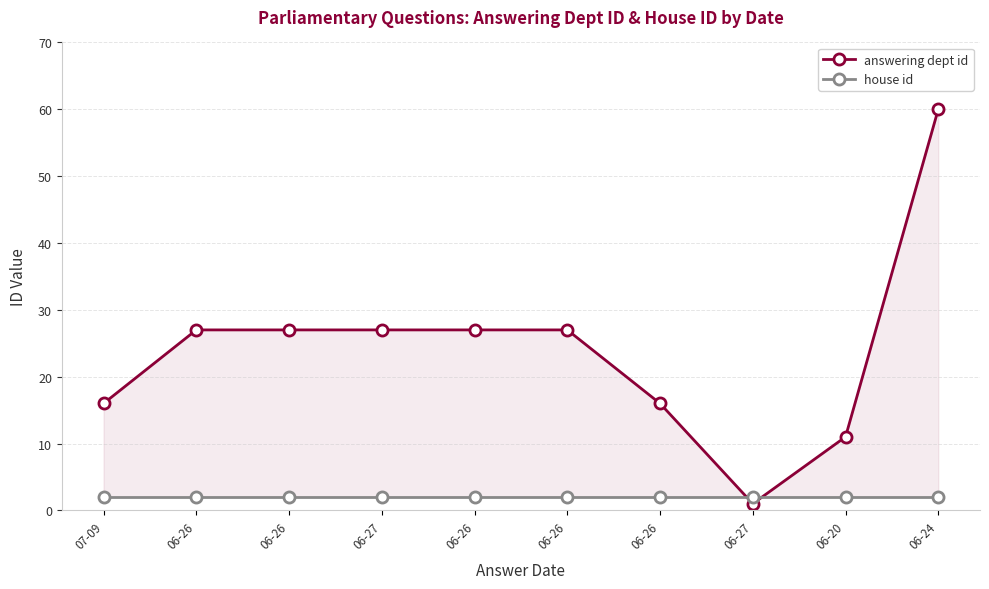

How many interior local valleys does the answering dept id series have?

1